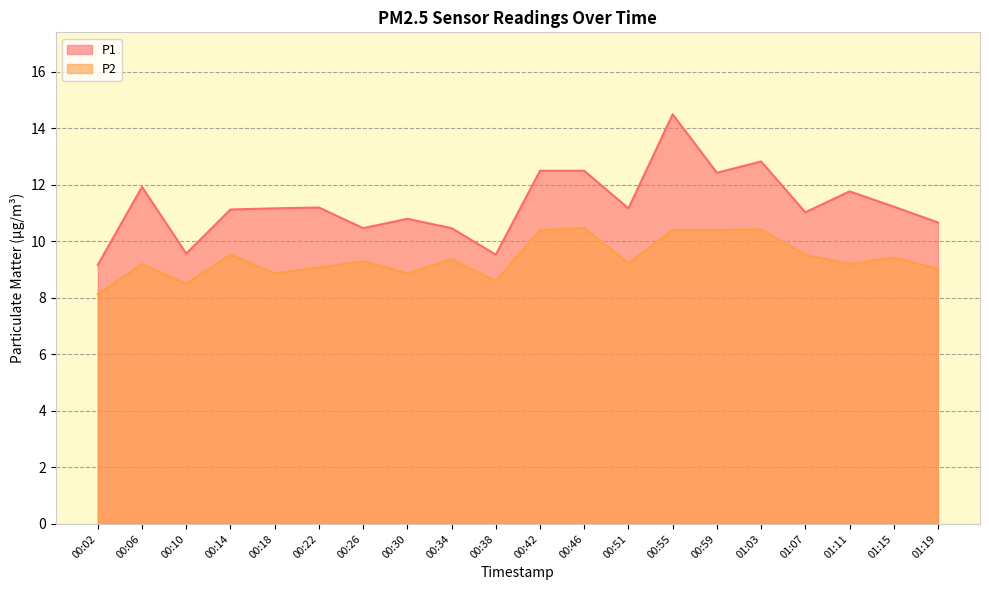

What position from the left is 01:07?

17